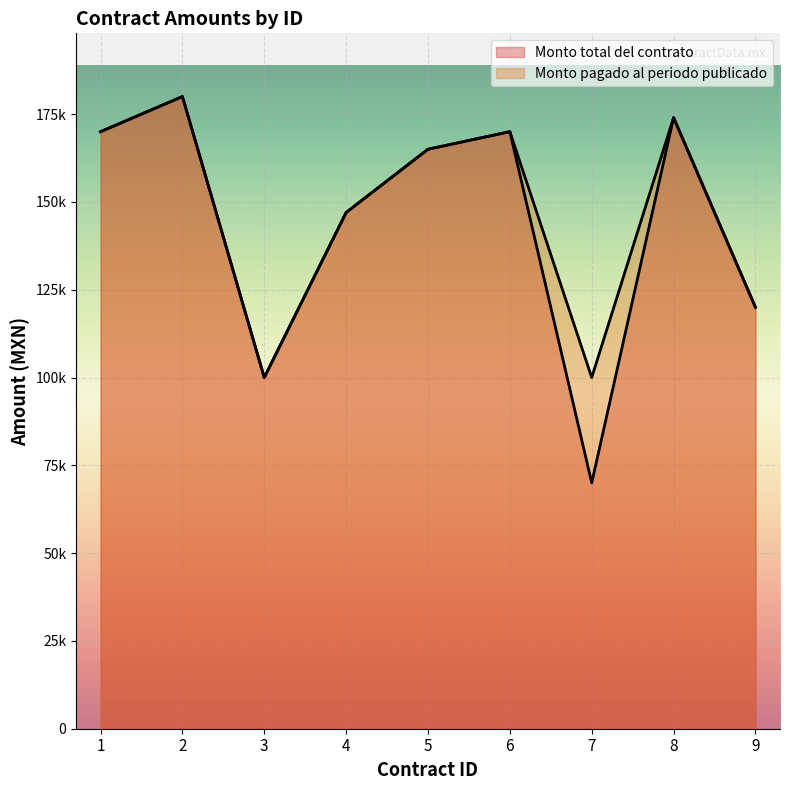

How many interior local peaks does the Monto pagado al periodo publicado series have?

3